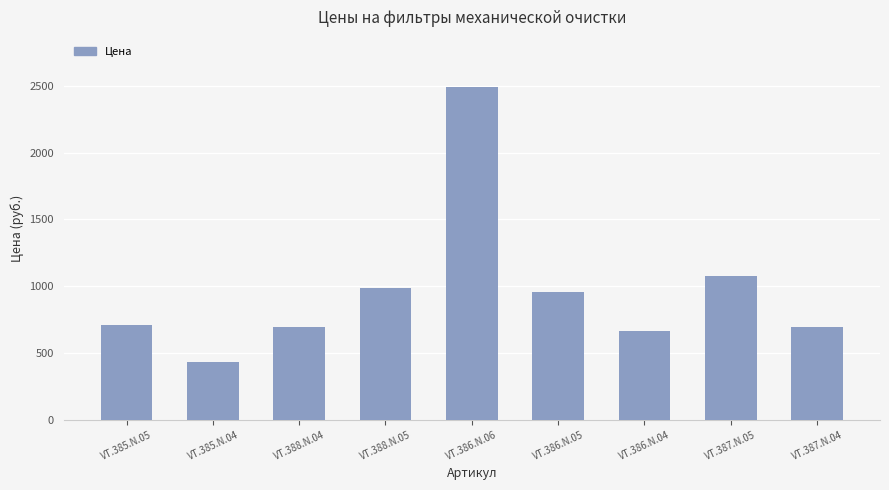

How many values are below 713?

4